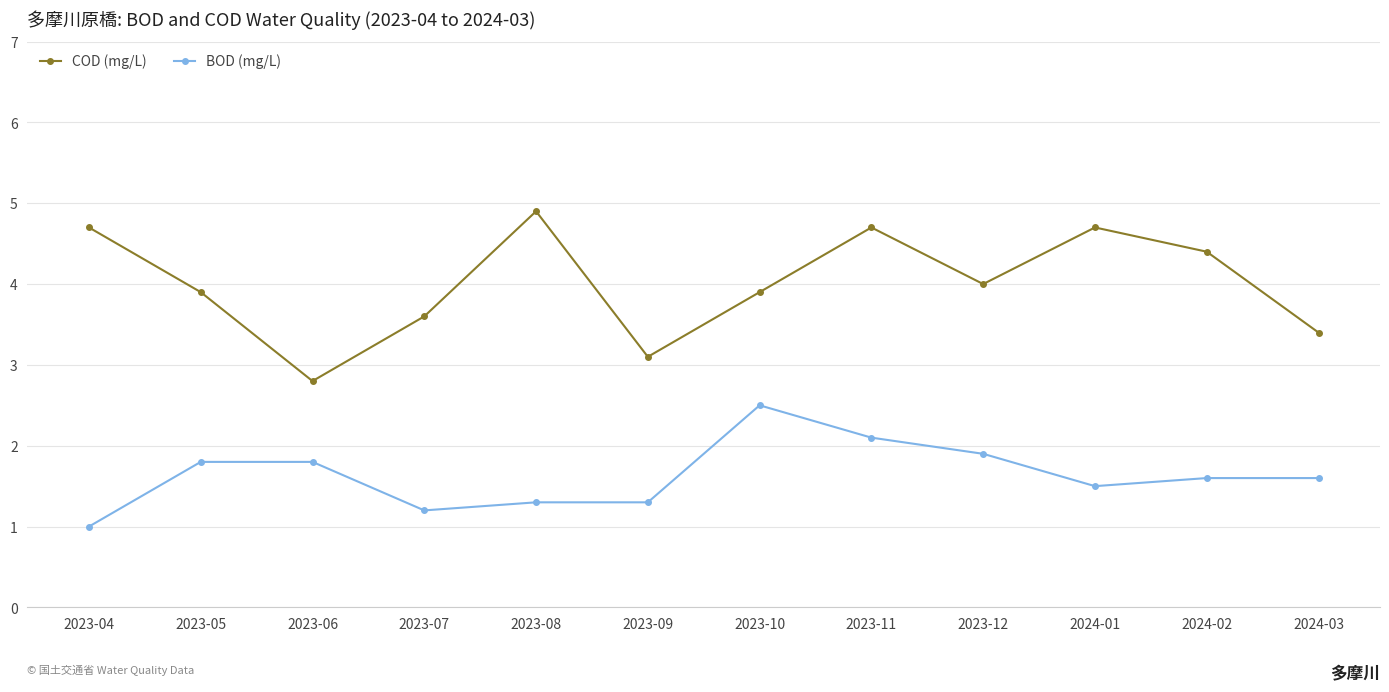

Is it true that COD (mg/L) equals 4.9 at 2023-08?

True